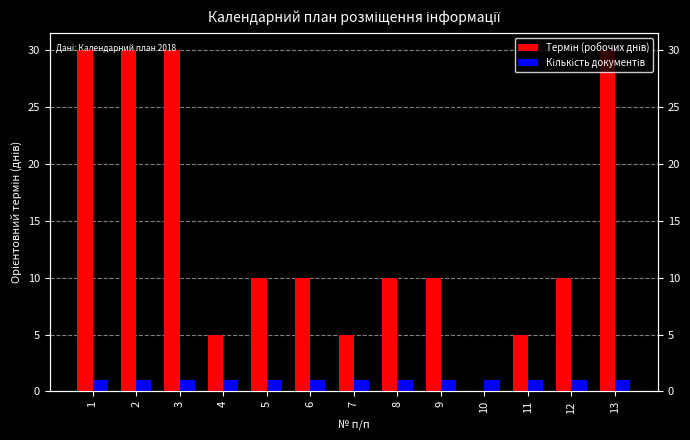

What are all the series names shown in the legend?

Термін (робочих днів), Кількість документів